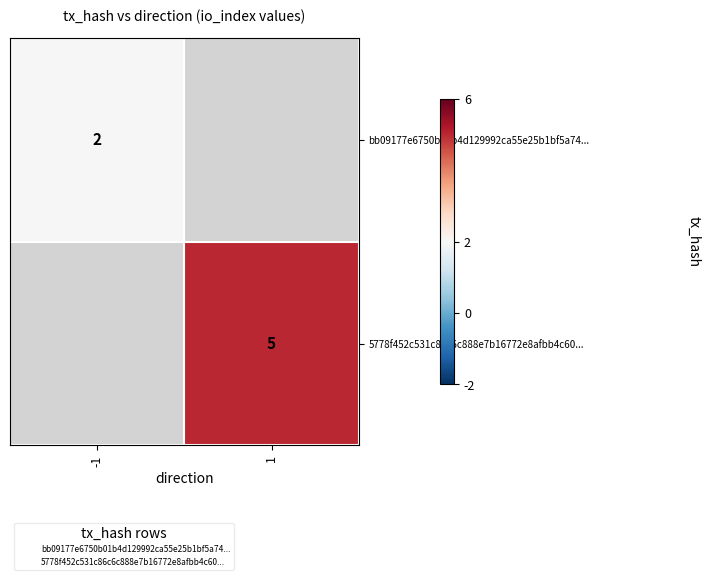

Which series has the widest spread of values?

bb09177e6750b01b4d129992ca55e25b1bf5a74...